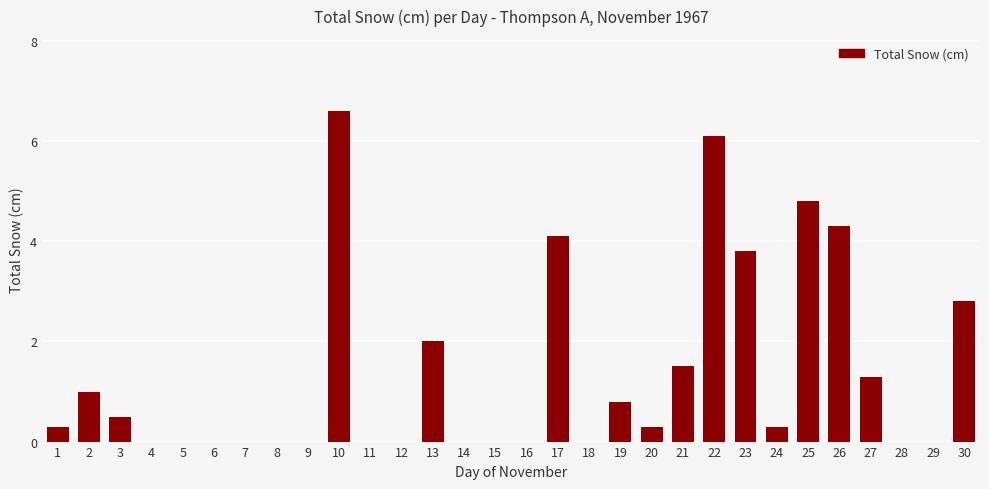

Reading left to right, what are all the values shown in this chart?

1=0.3	2=1.0	3=0.5	4=0.0	5=0.0	6=0.0	7=0.0	8=0.0	9=0.0	10=6.6	11=0.0	12=0.0	13=2.0	14=0.0	15=0.0	16=0.0	17=4.1	18=0.0	19=0.8	20=0.3	21=1.5	22=6.1	23=3.8	24=0.3	25=4.8	26=4.3	27=1.3	28=0.0	29=0.0	30=2.8